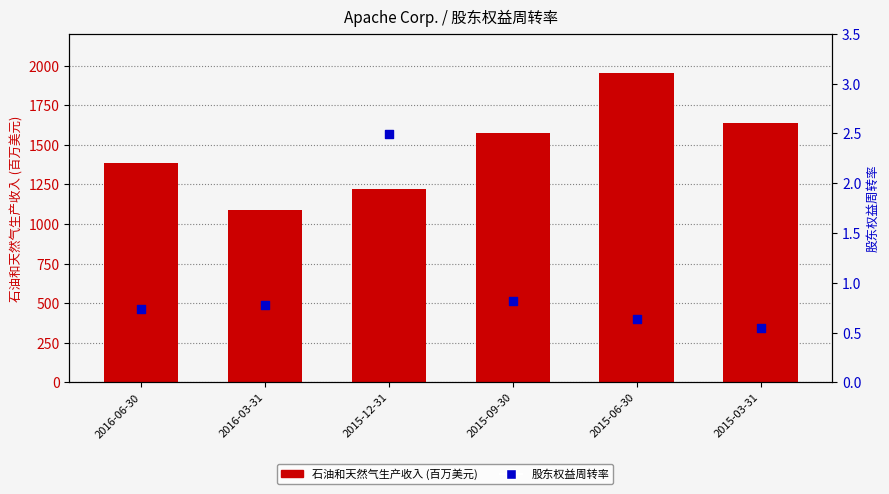

Is the value of 石油和天然气生产收入 at 2016-06-30 greater than the value of 股东权益周转率 at 2015-03-31?

Yes